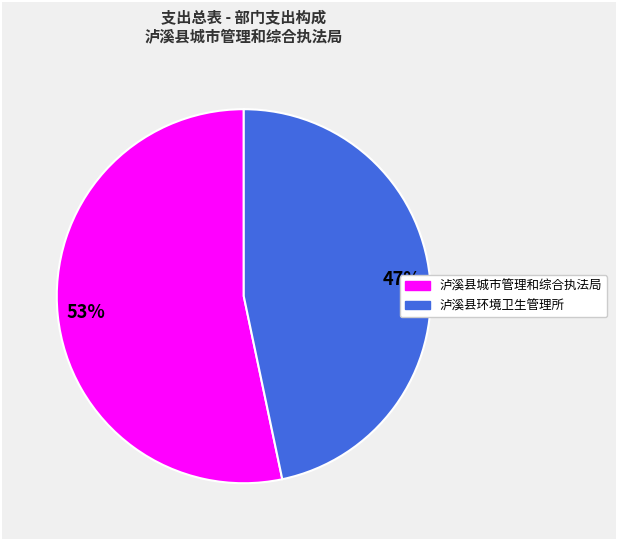

Rank the categories by value from highest to lowest.

泸溪县城市管理和综合执法局, 泸溪县环境卫生管理所